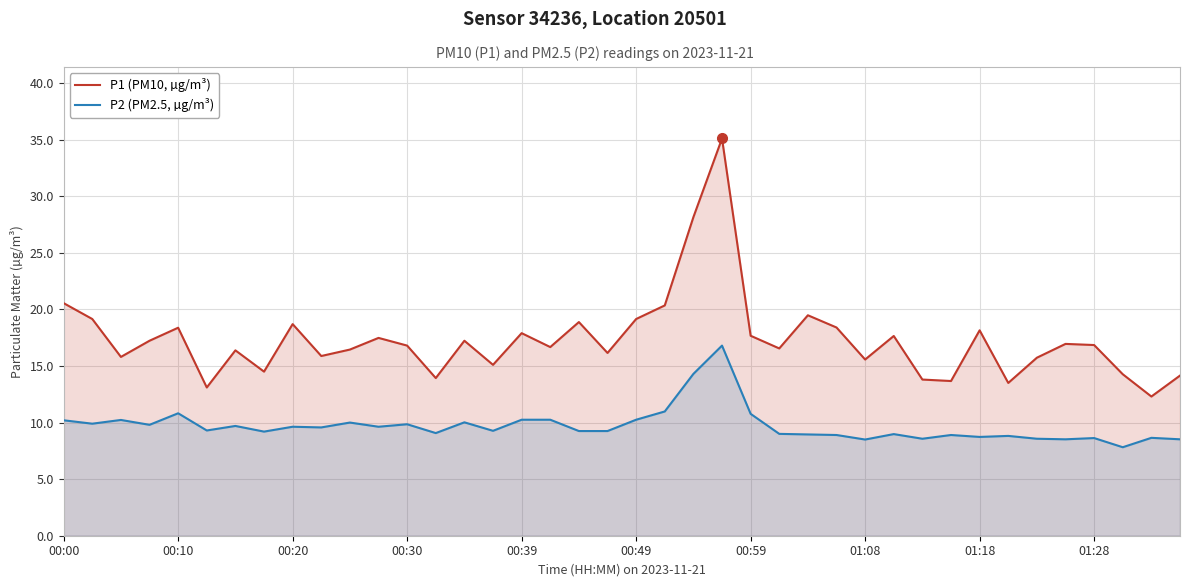

How many data points in P2 (PM2.5, µg/m³) are above 9?

25